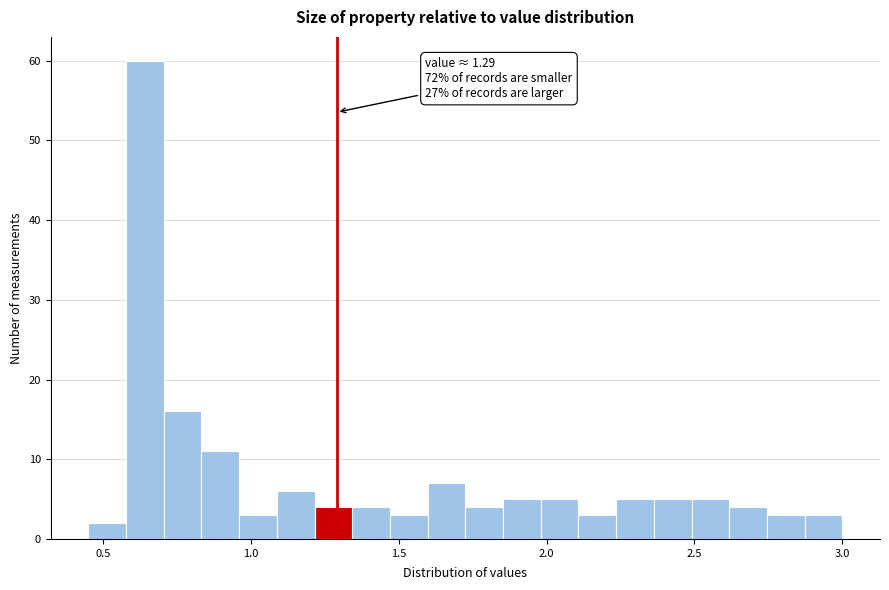

Around what value on the x-axis is the tallest bar? Give the approximate position of its centre, as read against the axis.

0.65